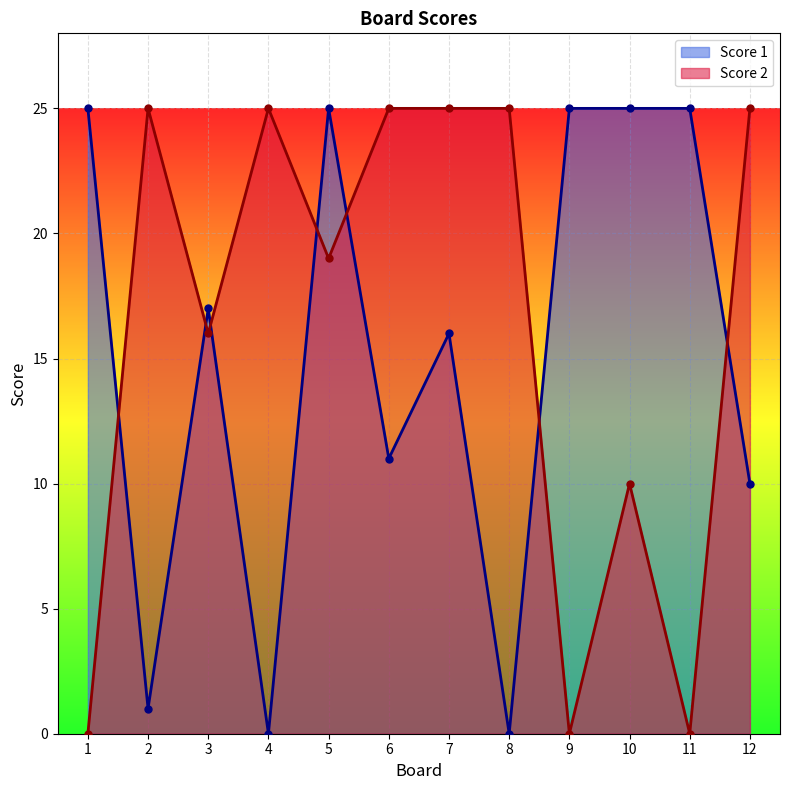

What is the value of the Score 2 point at the 4th from the left?

25